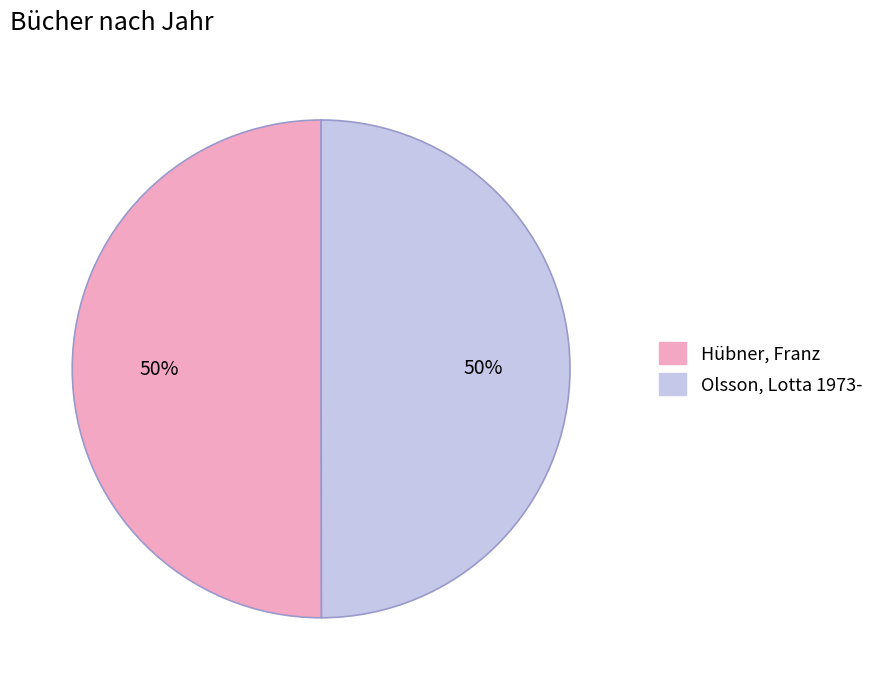

To the nearest percent, what is the average slice percentage?

50%